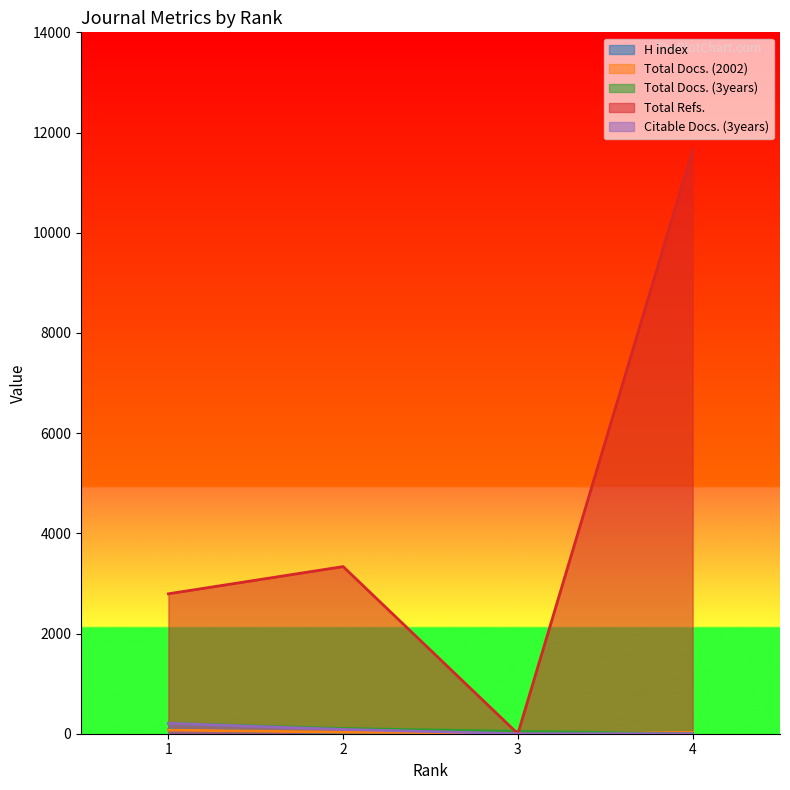

True or false: Total Docs. (2002) has more than 1 interior local peaks.

False